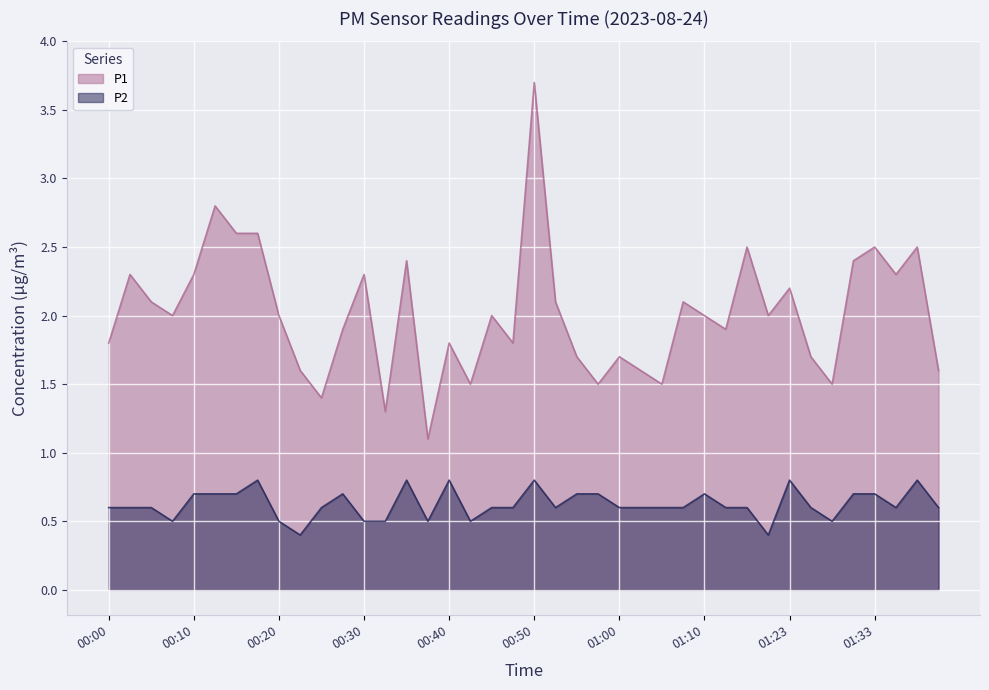

True or false: P2 and P1 intersect in this chart.

False